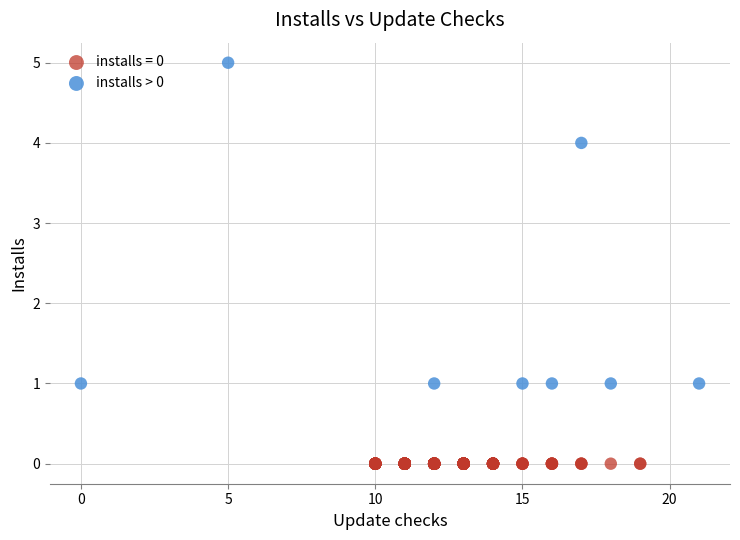

Which series contains the highest Y value?

installs > 0